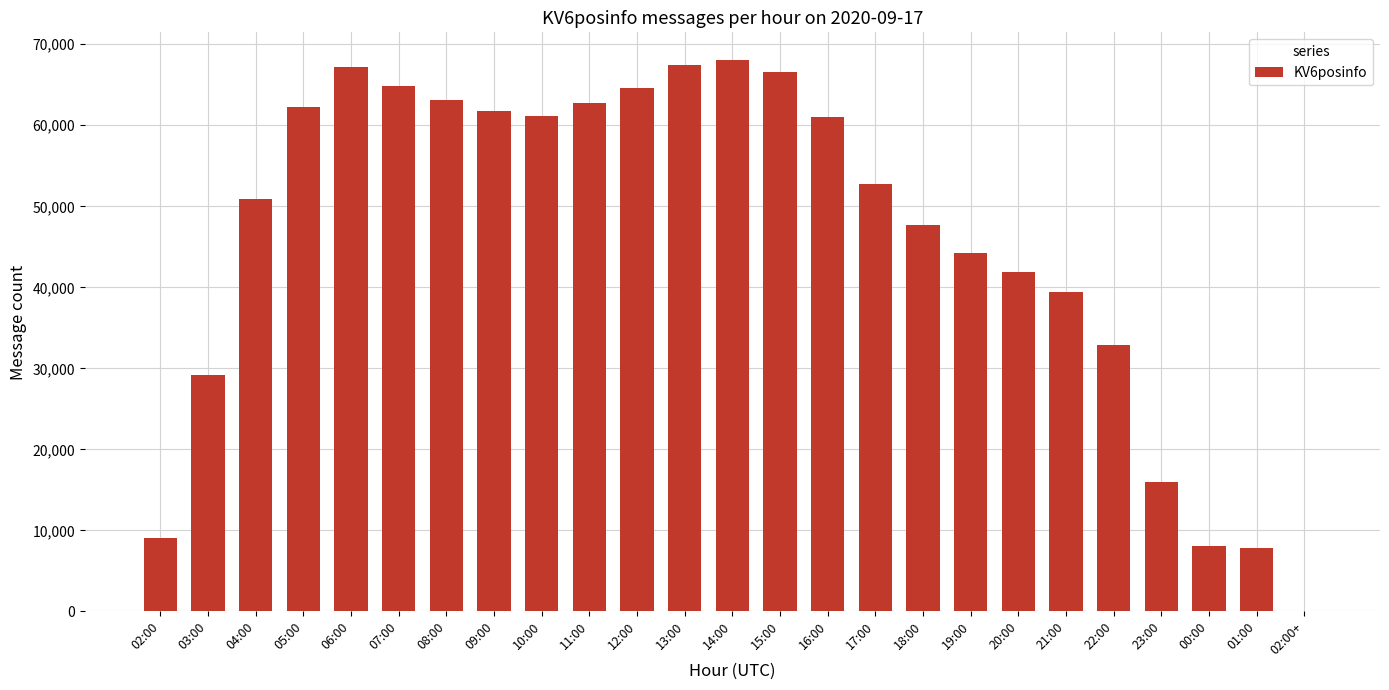

What is the change in value from 13:00 to 15:00?

-803